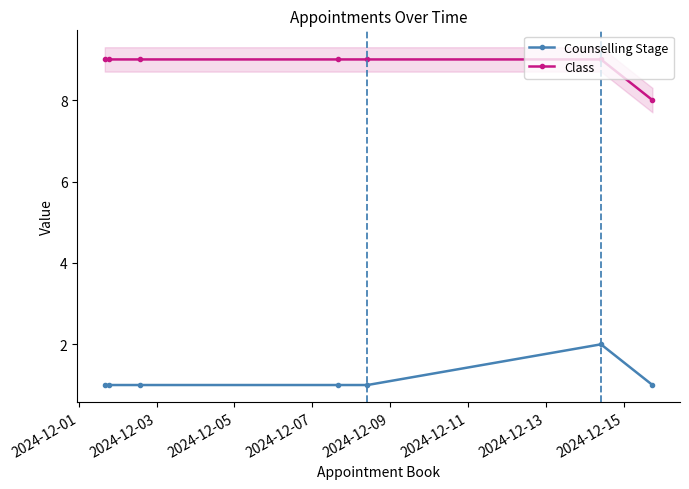

True or false: Class and Counselling Stage cross at least once.

False